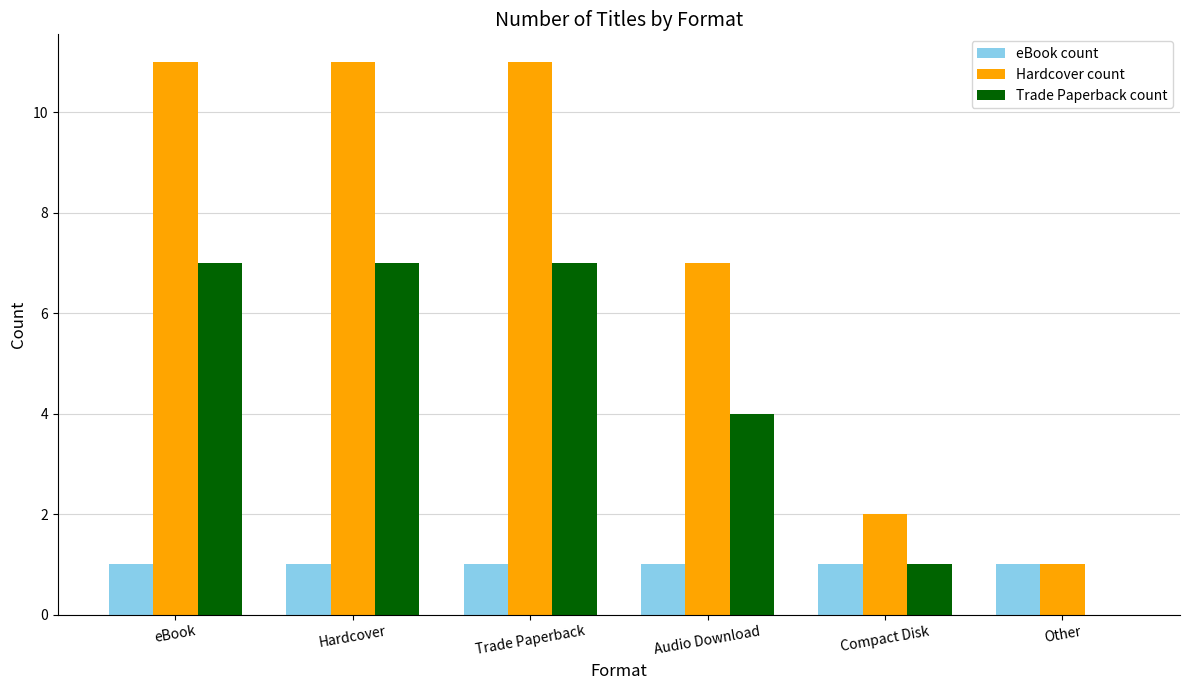

The Hardcover count series shows 1 at Other. True or false?

True